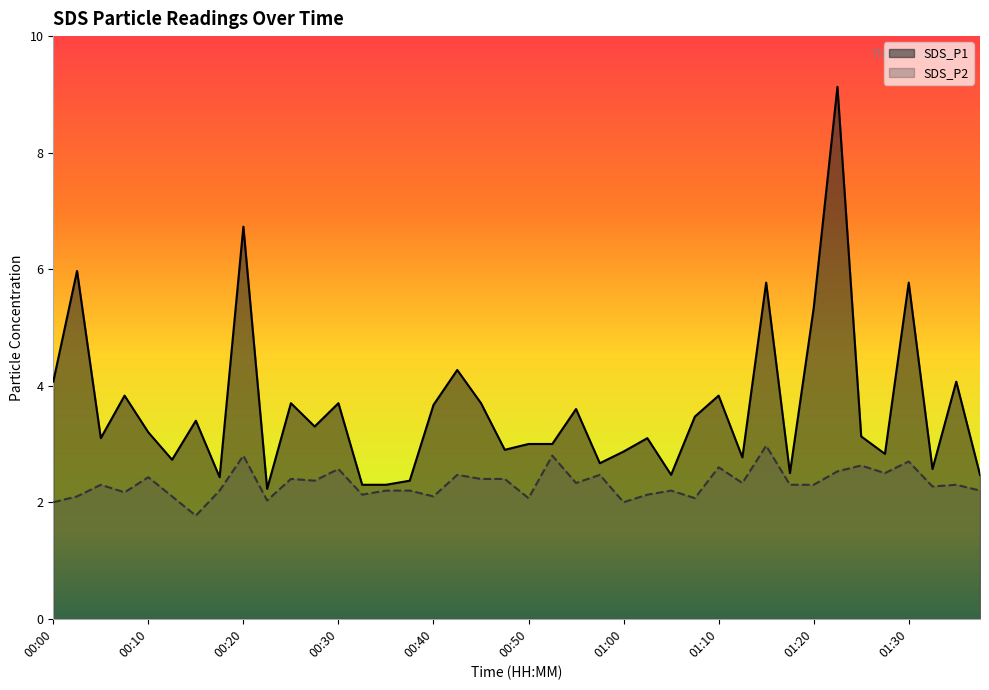

The SDS_P2 series shows 0.7 at 01:00. True or false?

False